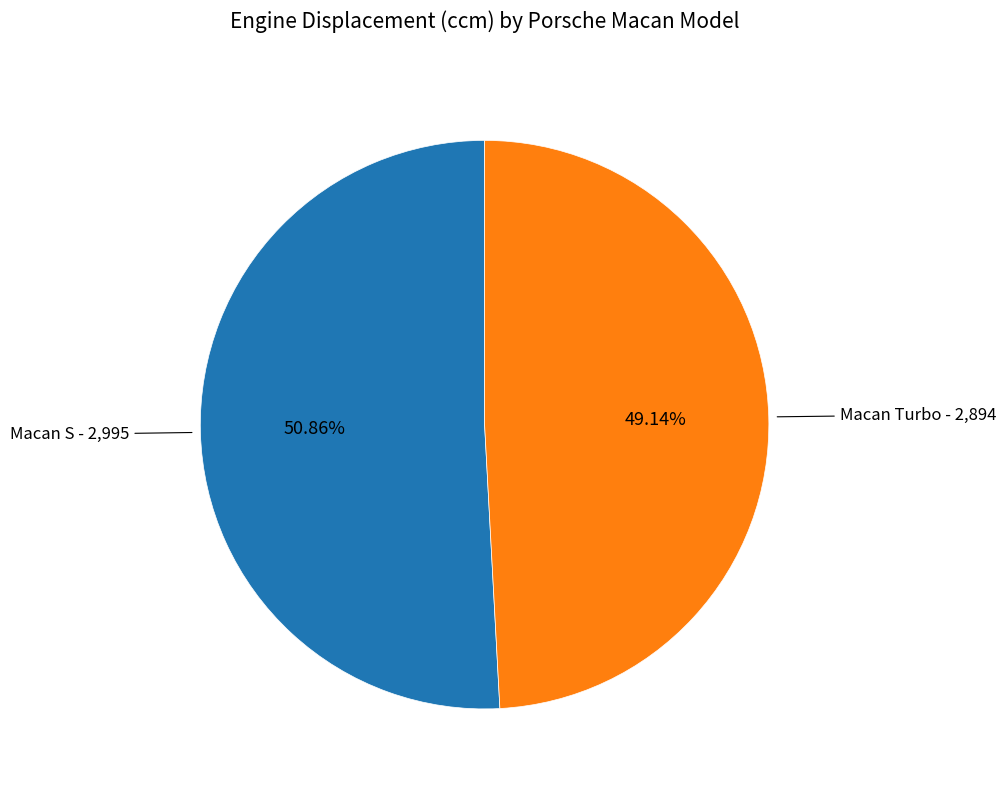

Which category accounts for the majority?

Macan S